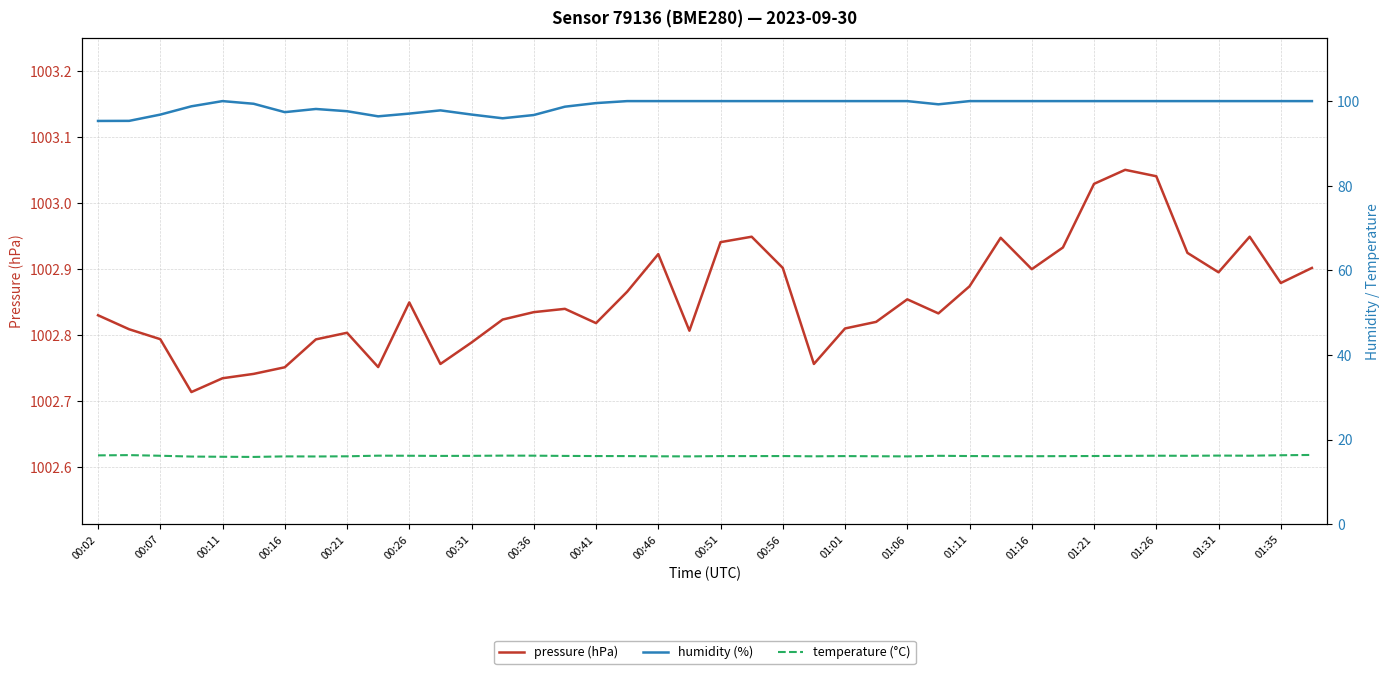

What is the greatest value displayed?

1003.1